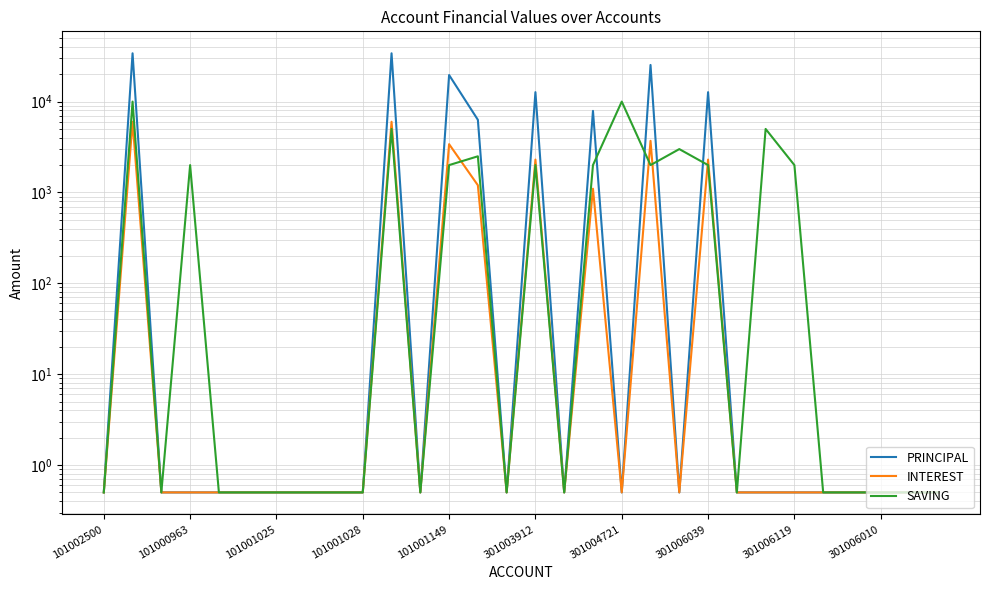

True or false: INTEREST and PRINCIPAL cross at least once.

False